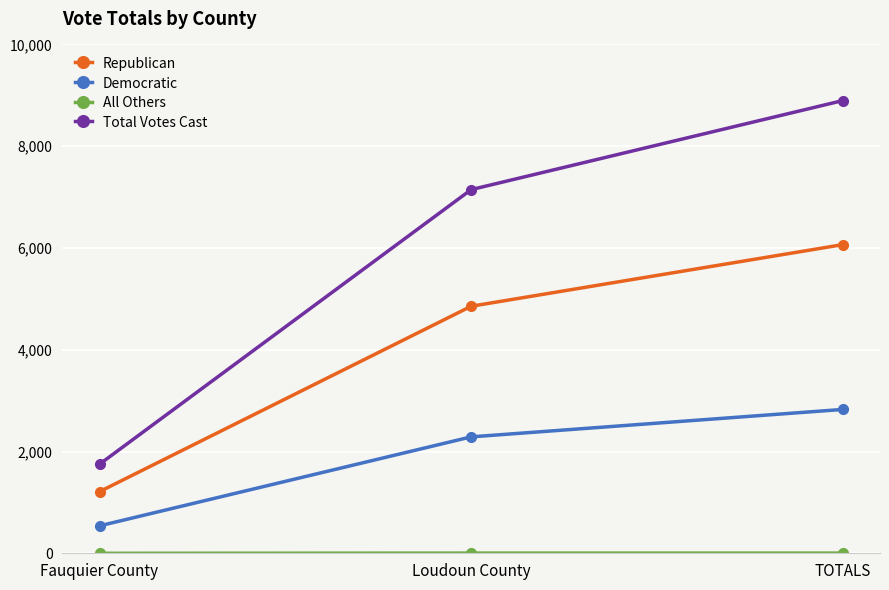

What is the label of the 2nd point from the left?

Loudoun County